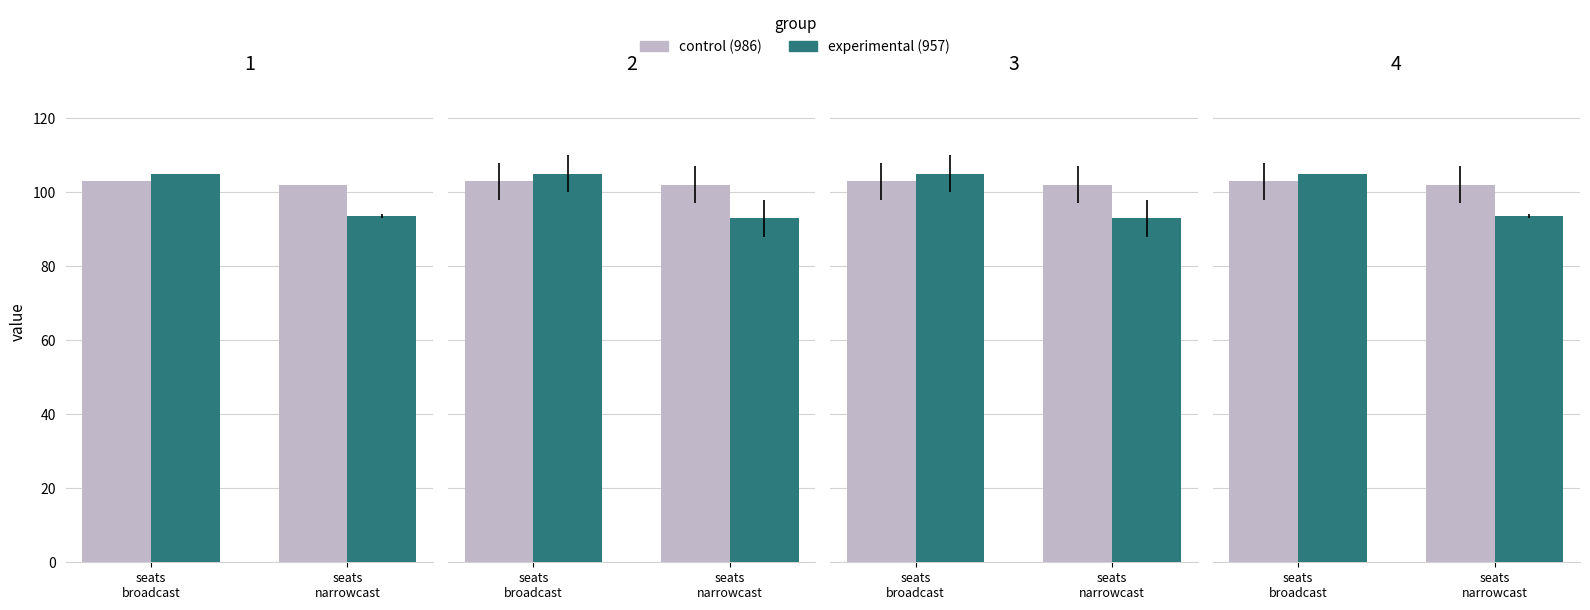

What is the maximum value for control (986)?

103.0